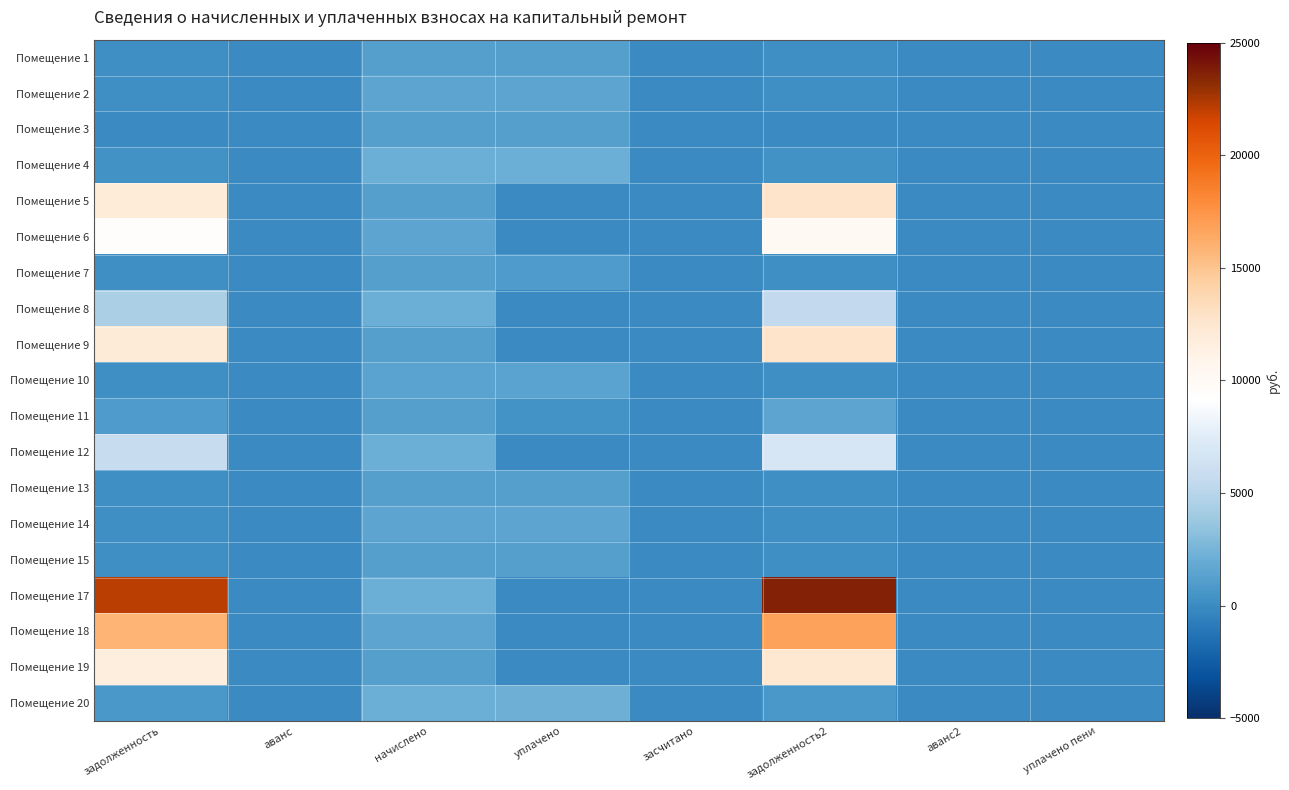

At how many categories does at least one series exceed 1627?

4